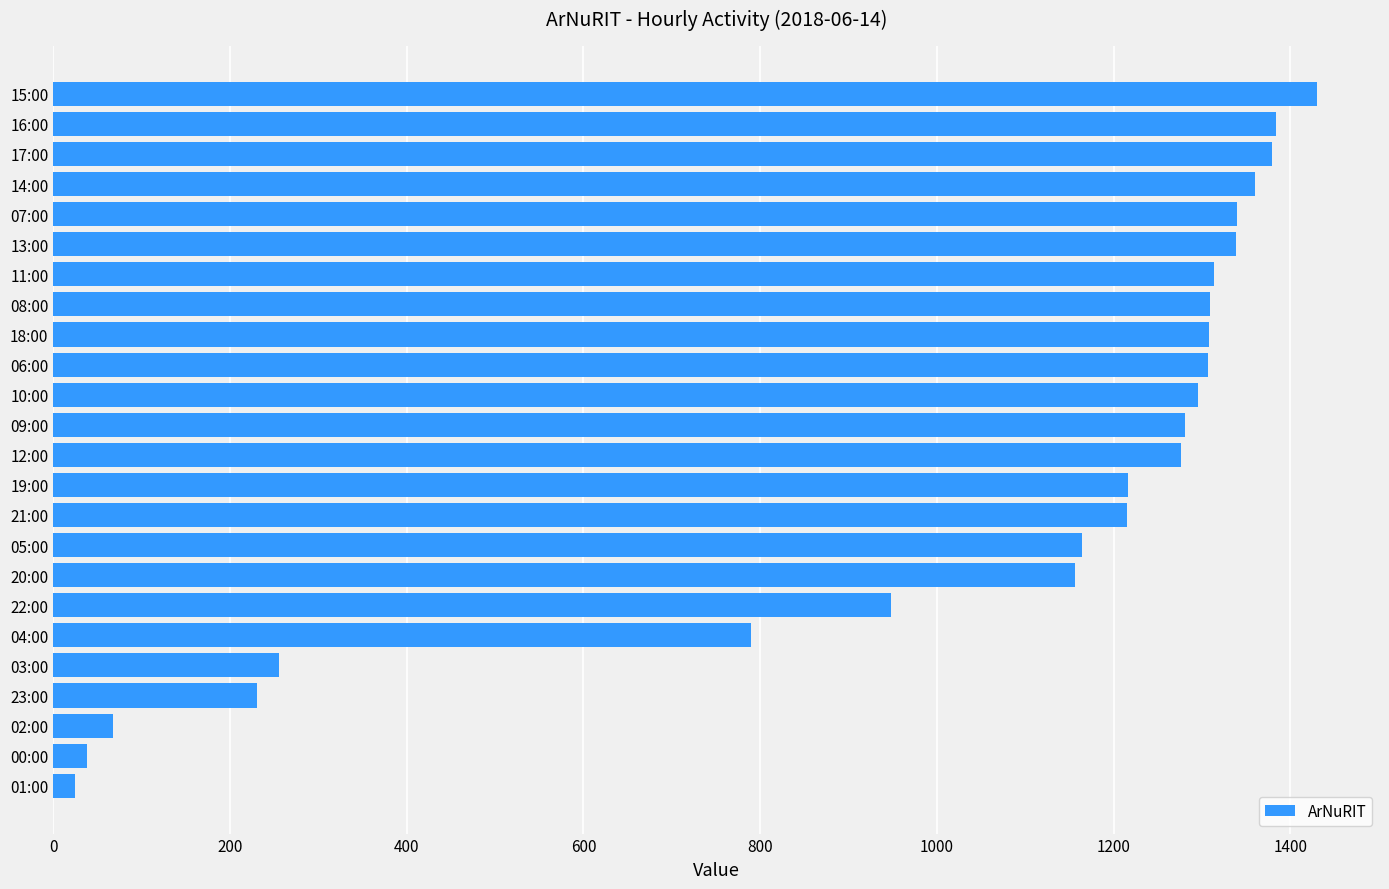

Does the chart contain stacked bars?

No